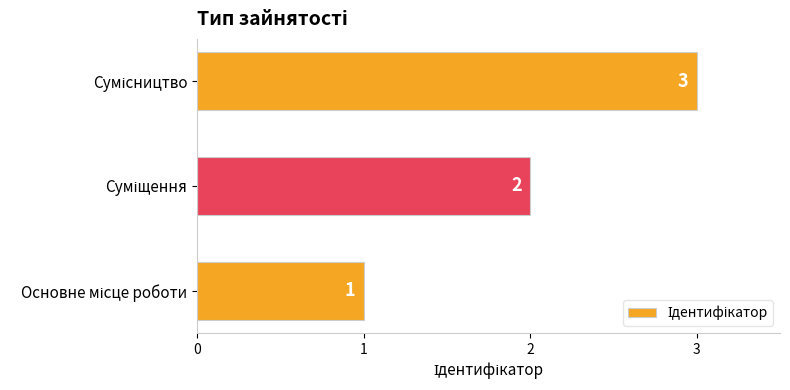

How many values are between 1 and 3?

3